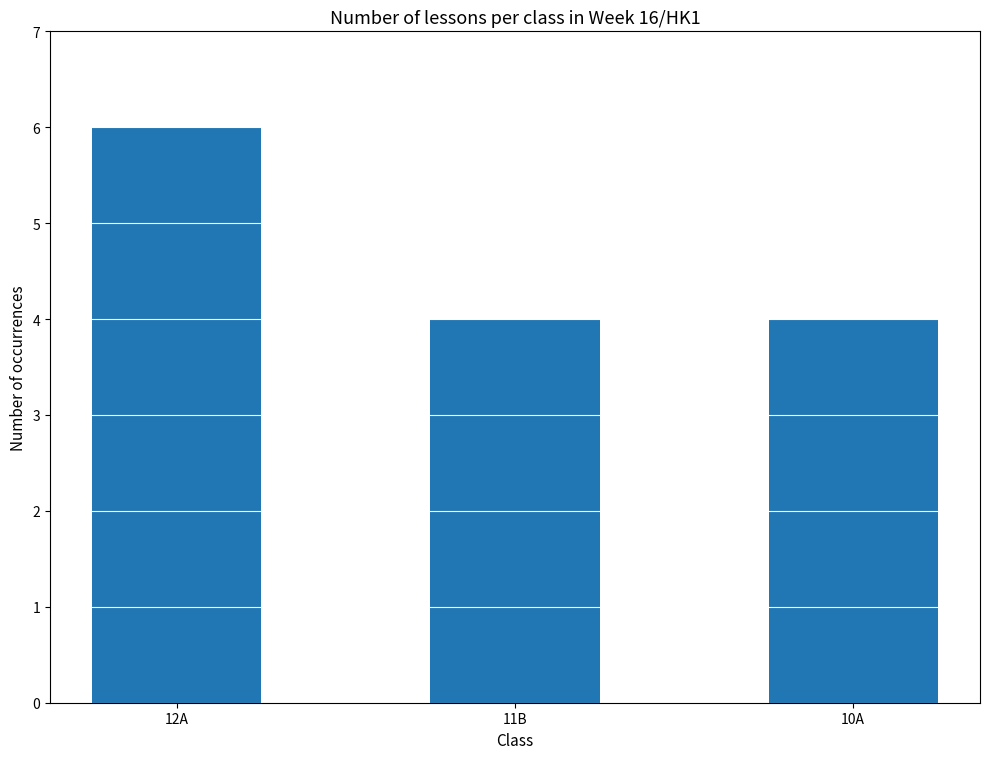

What is the change in value from 12A to 11B?

-2